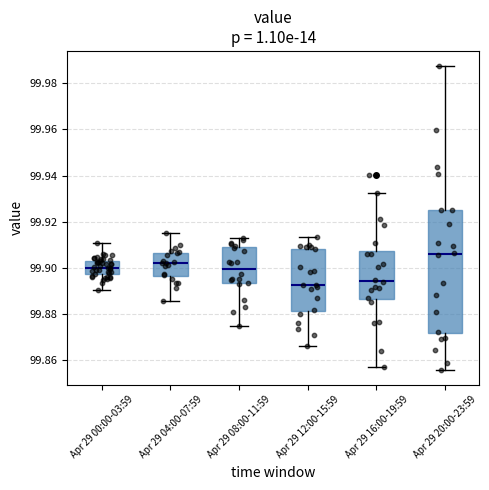

Which box has the highest median line?

Apr 29 20:00-23:59